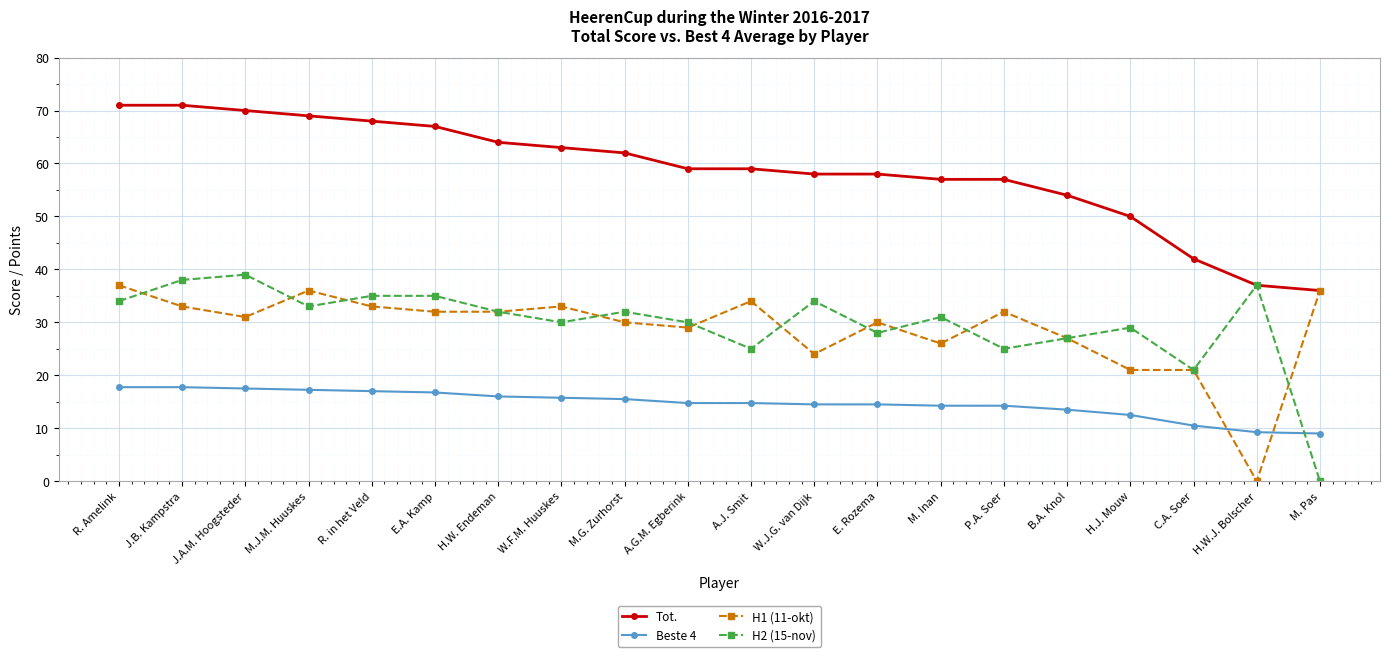

Where does the Tot. series first go above 59?

R. Amelink